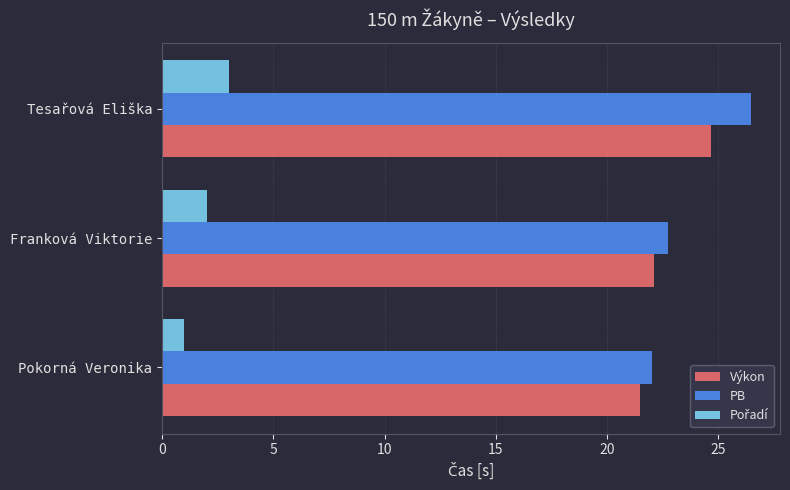

The PB series shows 30.0 at Franková Viktorie. True or false?

False